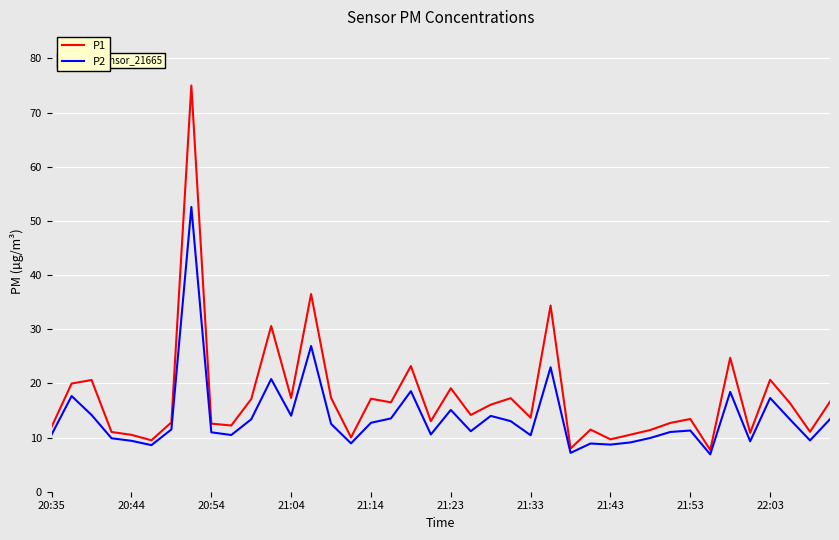

List the series in order of their overall mean, highest first.

P1, P2